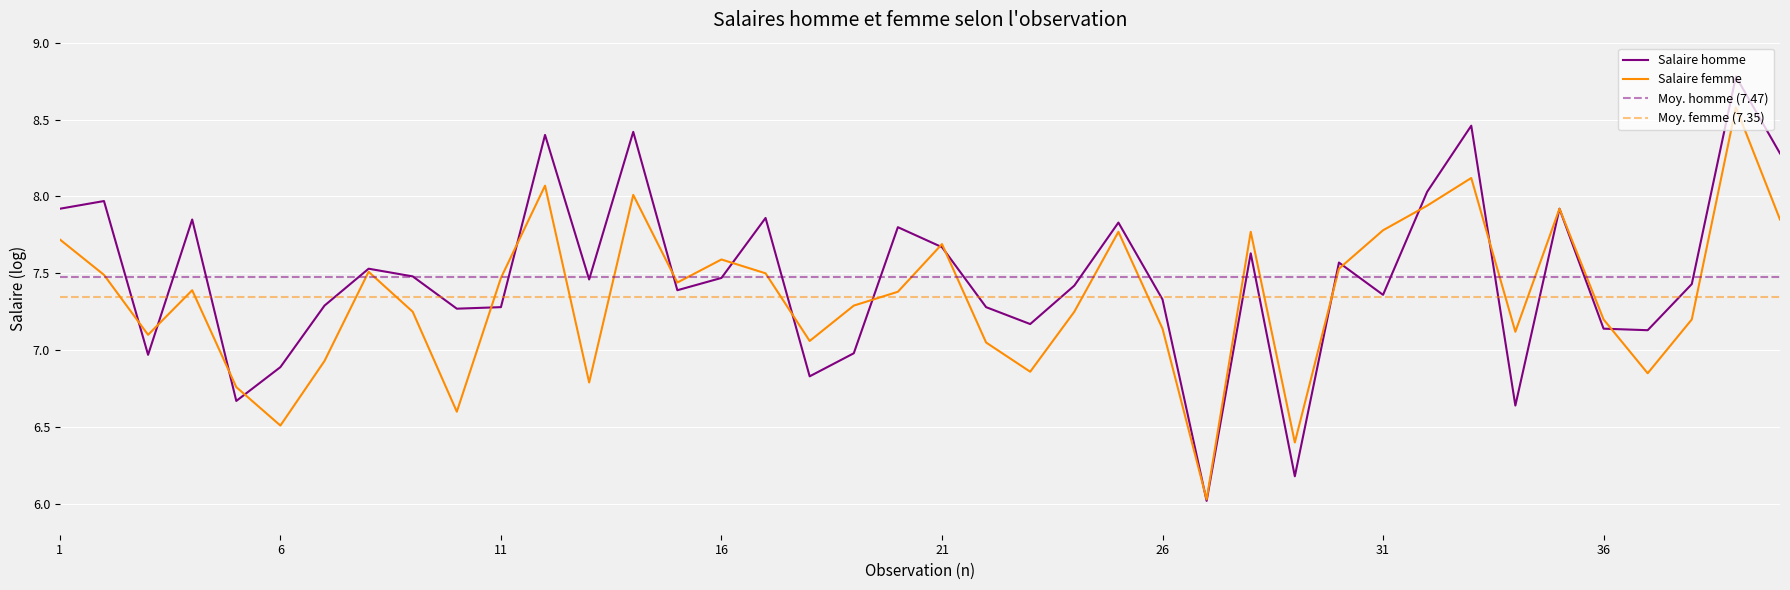

The value of Salaire homme at 38 is 7.4. True or false?

True